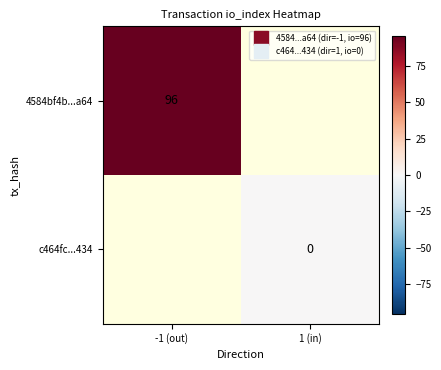

Rank the categories by c464fc...434 value from highest to lowest.

-1 (out), 1 (in)